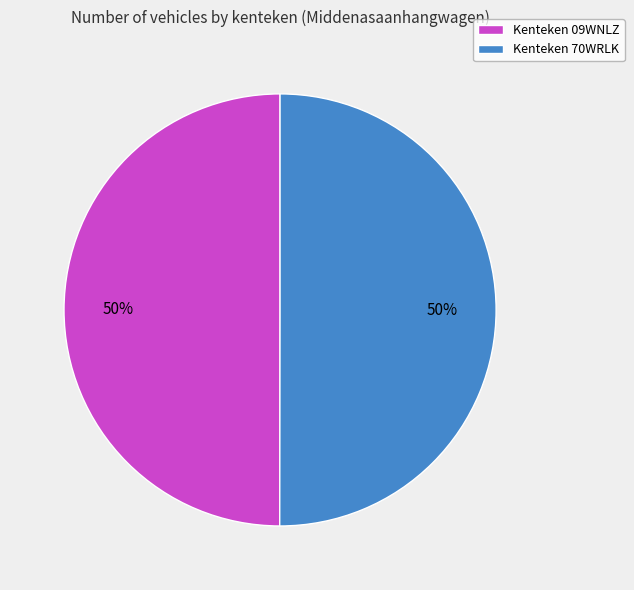

To the nearest percent, what percentage of the pie is Kenteken 09WNLZ?

50%